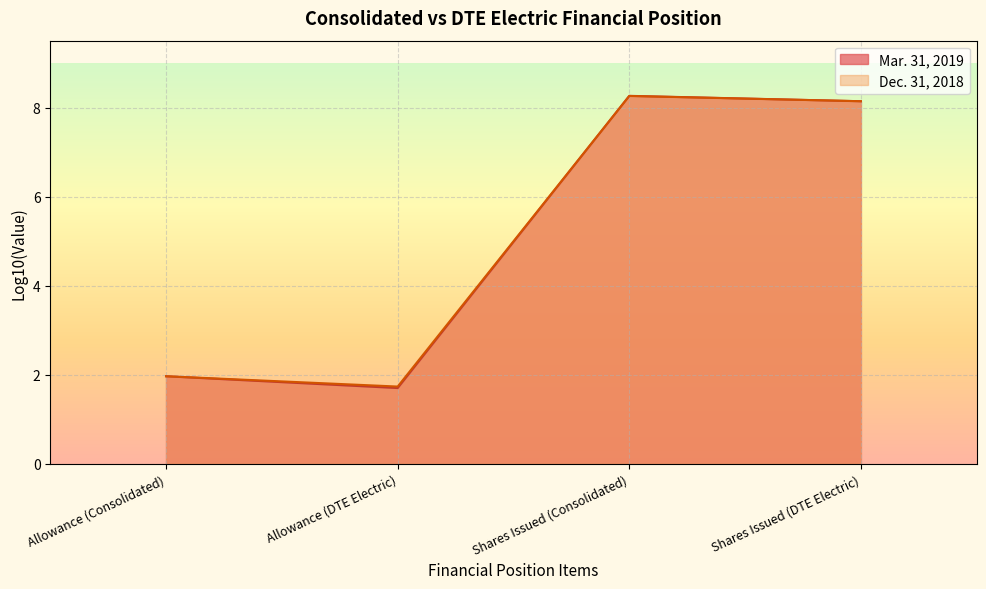

What is the smallest value displayed?

1.7